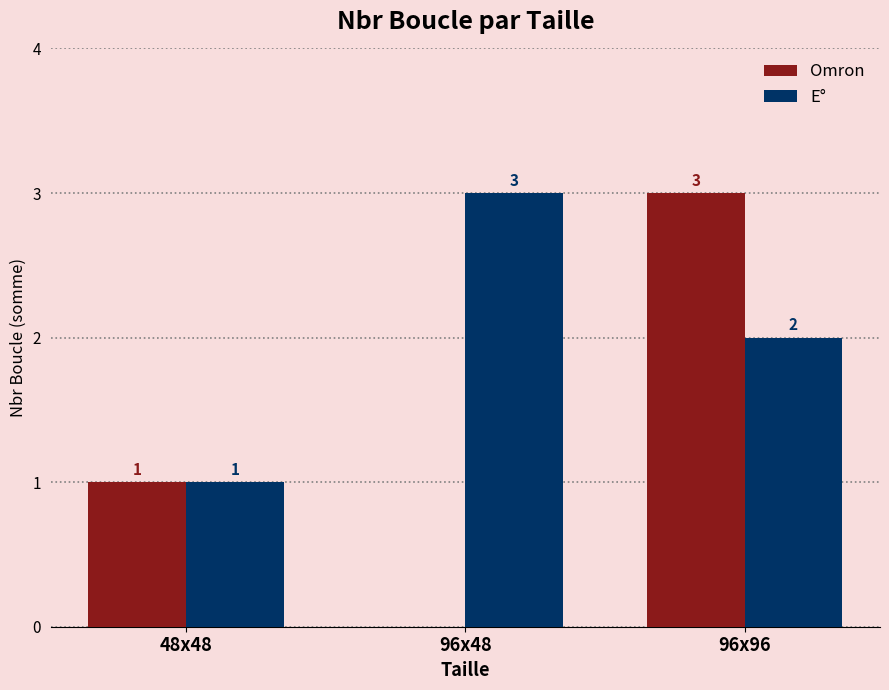

Are the bars grouped side by side (vs. stacked)?

Yes